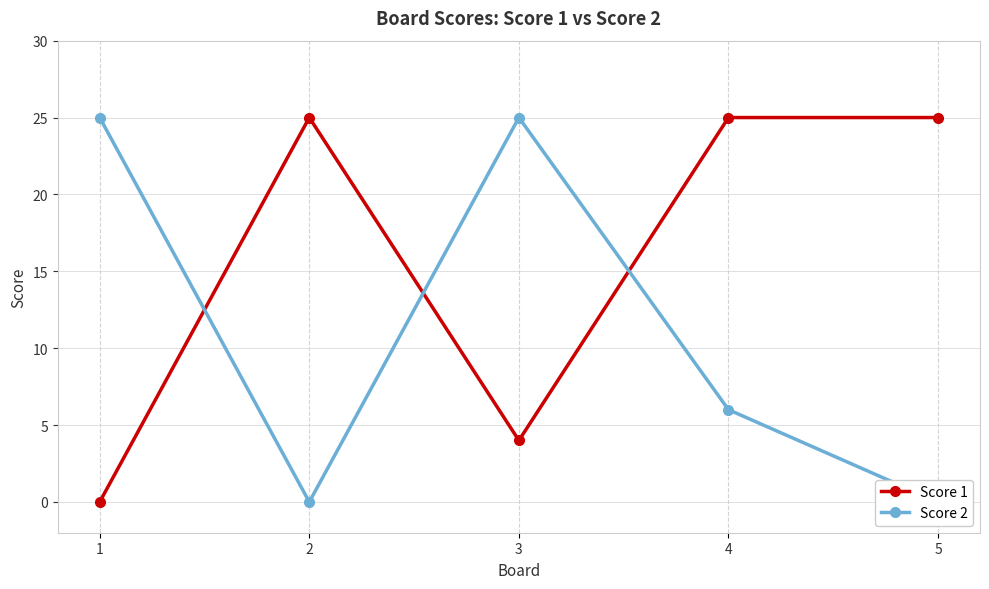

What is the average value of the Score 2 series?

11